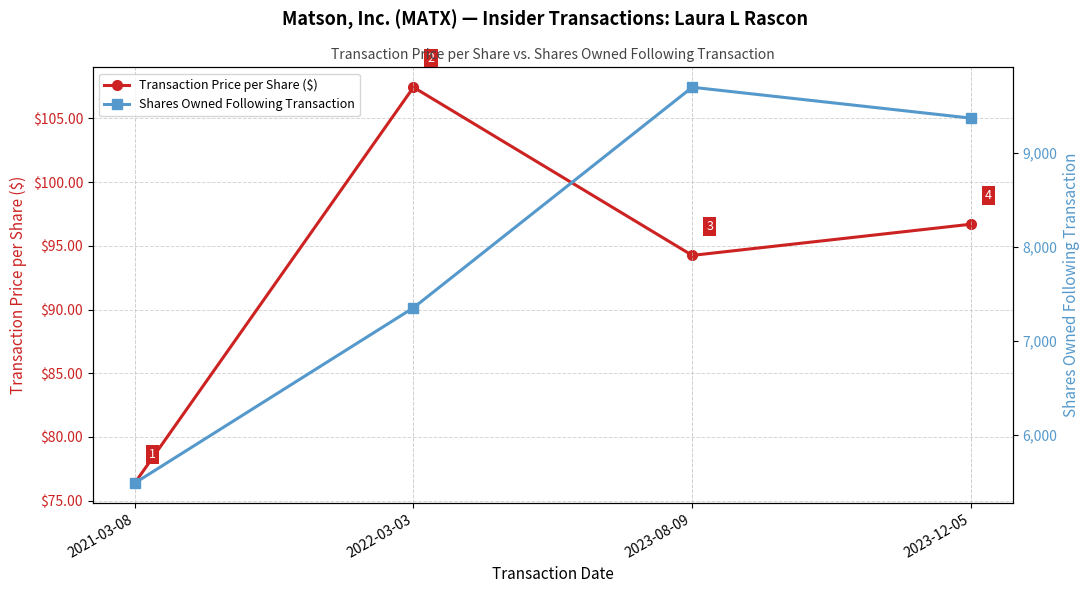

In Transaction Price per Share ($), how many points are higher than both neighbors (excluding endpoints)?

1